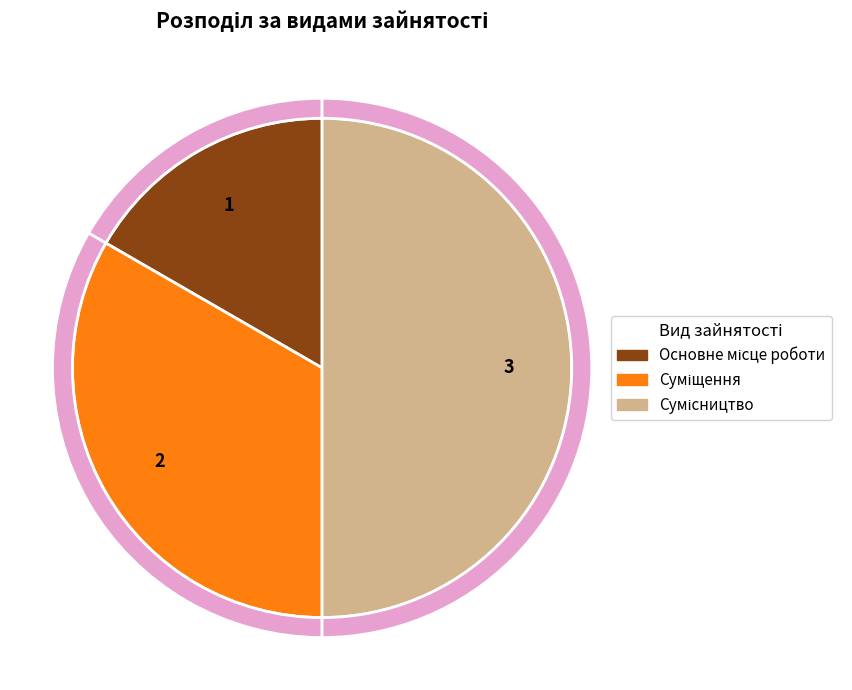

To the nearest percent, what is the difference between the largest and smallest slice percentages?

33%